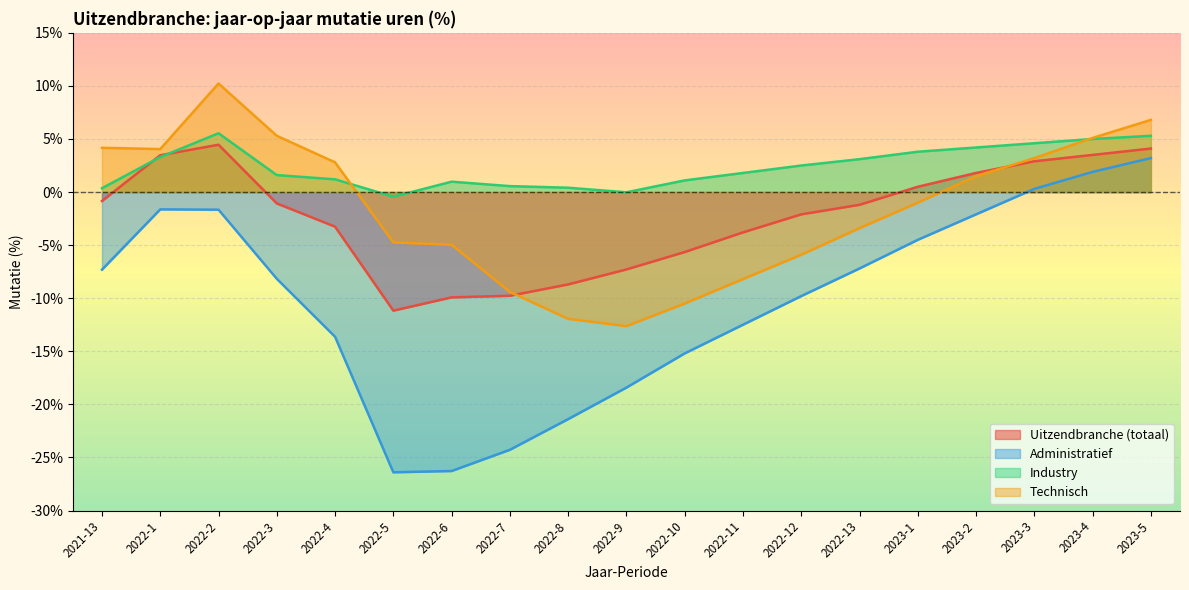

Between 2022-7 and 2022-3, which is larger?

2022-3